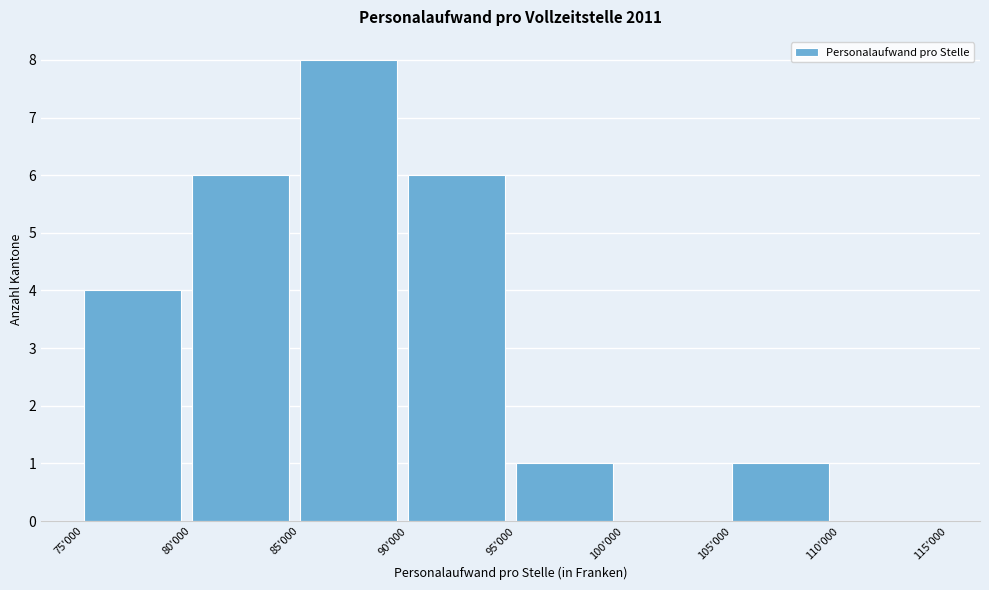

Reading left to right, list all the values displayed in this chart.

75'000=4	80'000=6	85'000=8	90'000=6	95'000=1	100'000=0	105'000=1	110'000=0